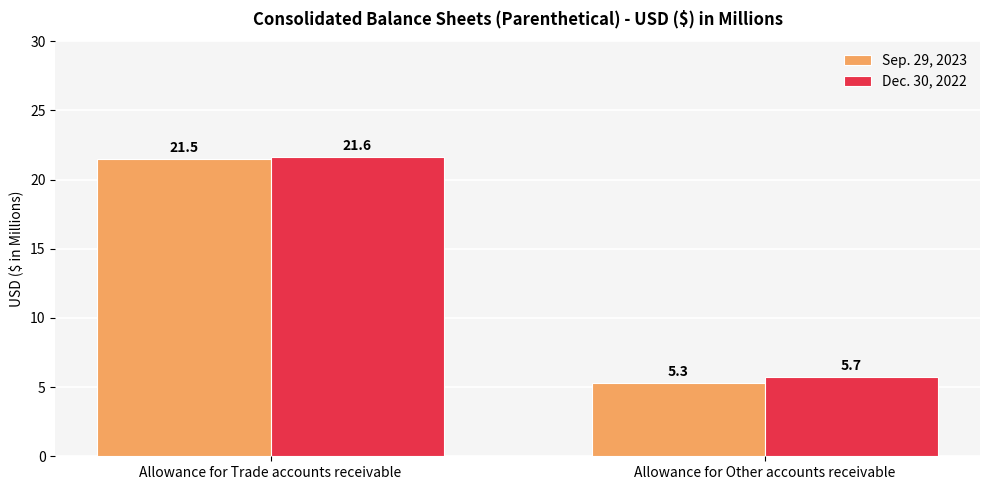

Reading left to right, what are all the values shown in this chart?

Sep. 29, 2023: 21.5	5.3
Dec. 30, 2022: 21.6	5.7